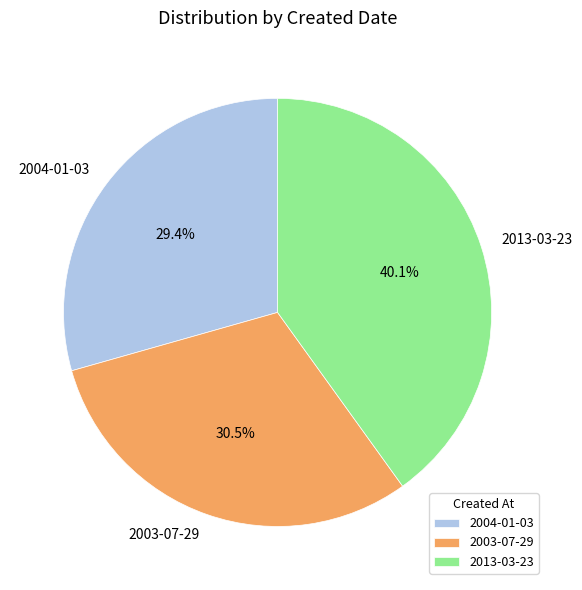

To the nearest percent, what portion does 2013-03-23 represent?

40%